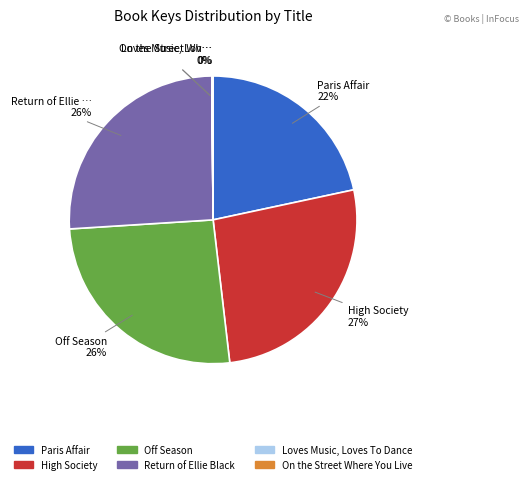

To the nearest percent, what percentage of the pie is Return of Ellie Black?

26%